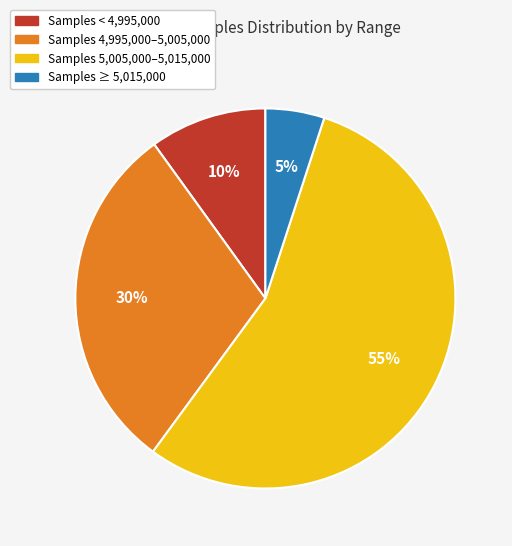

Is there a majority slice in this chart?

Yes